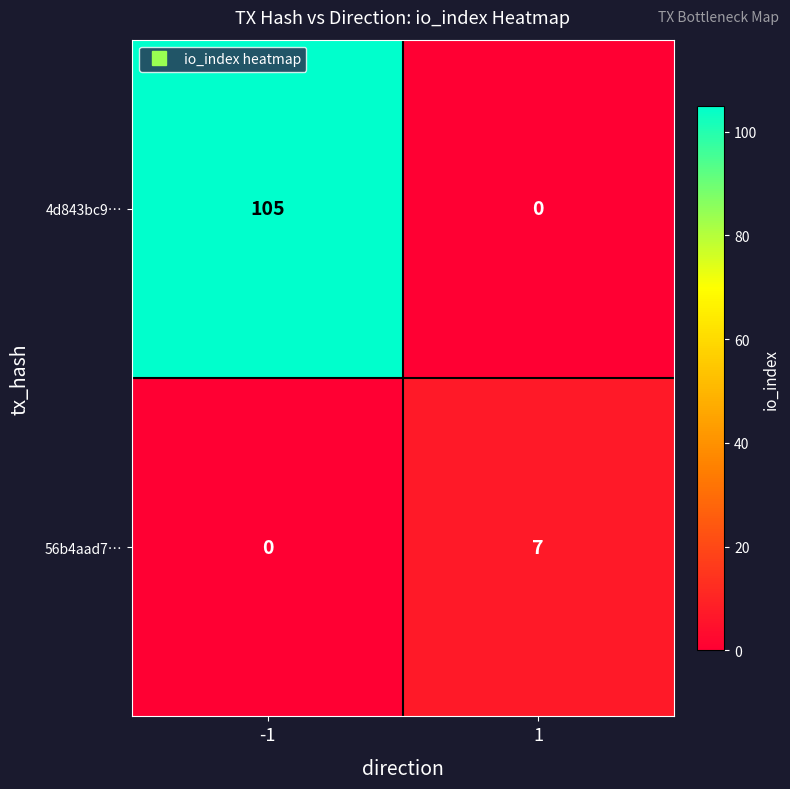

What is the spread (max minus min) of values at 1?

7